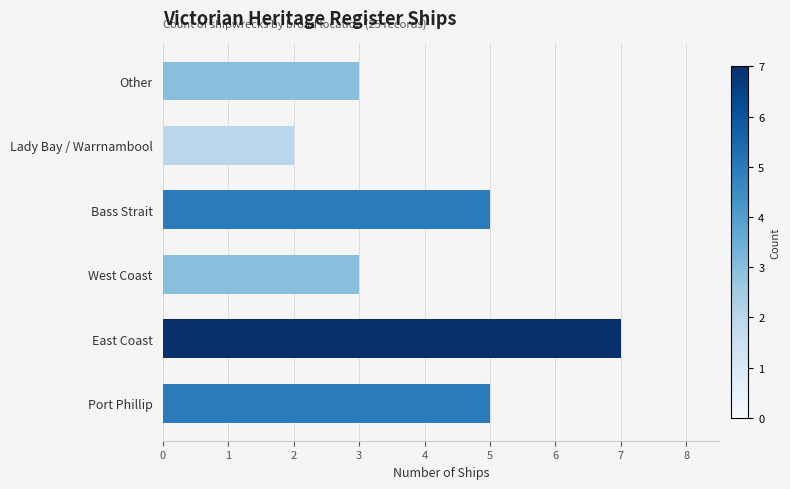

Reading top to bottom, transcribe all the data shown in this chart.

3	2	5	3	7	5